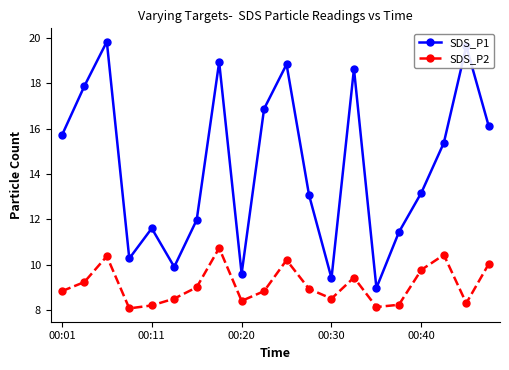

What is the value of the SDS_P1 point at the 13th from the left?

9.4